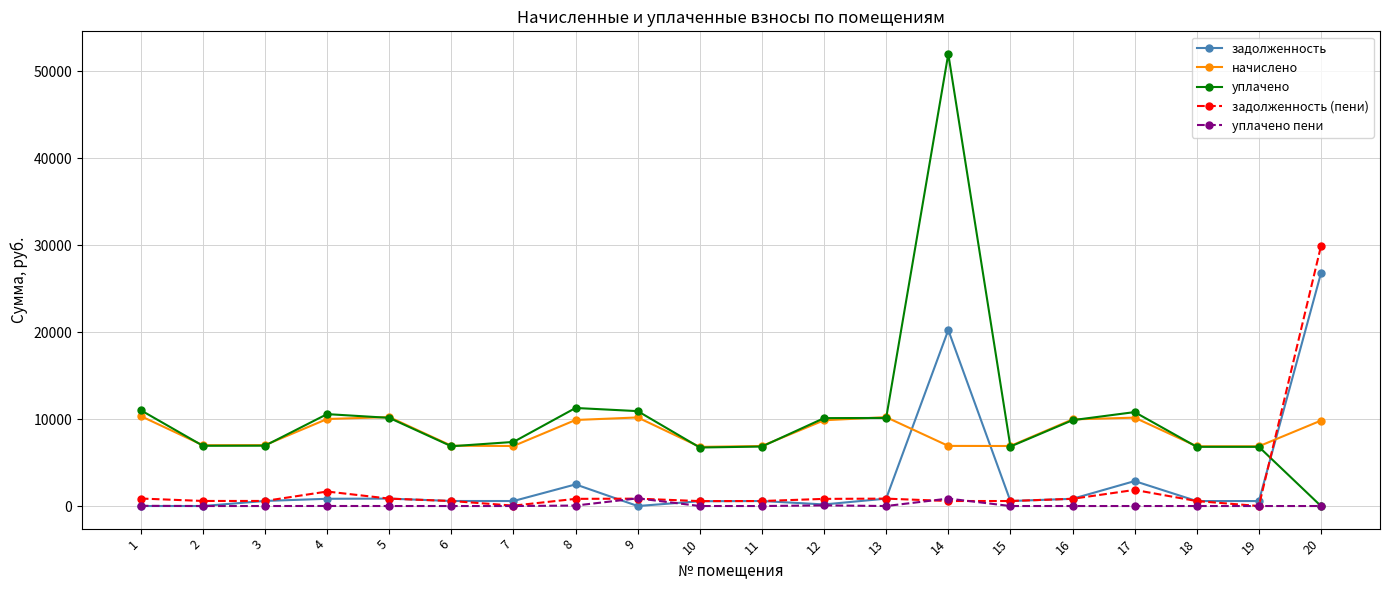

Rank the series by their maximum value, from lowest to highest.

уплачено пени, начислено, задолженность, задолженность (пени), уплачено